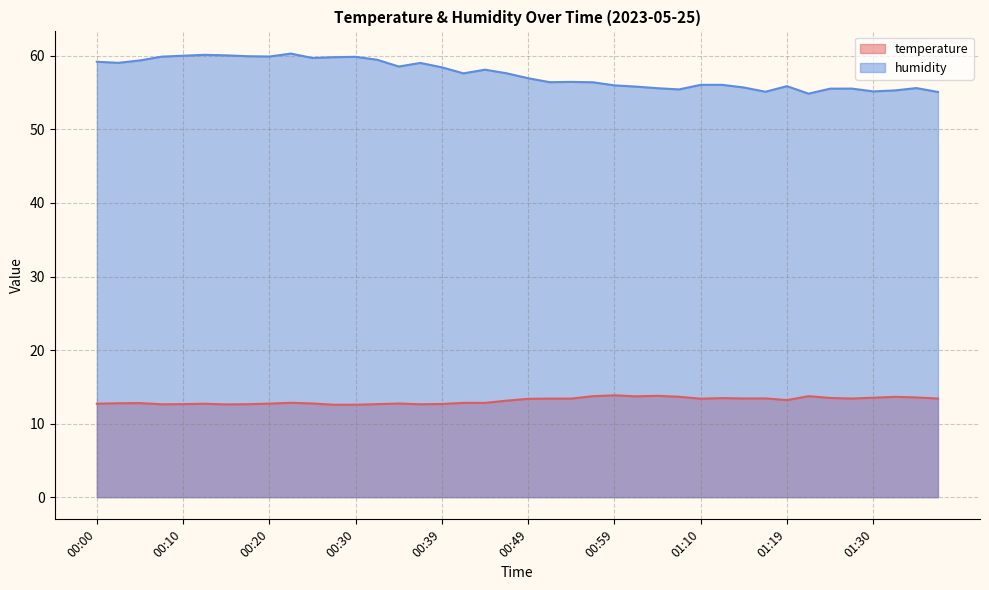

True or false: humidity and temperature cross at least once.

False